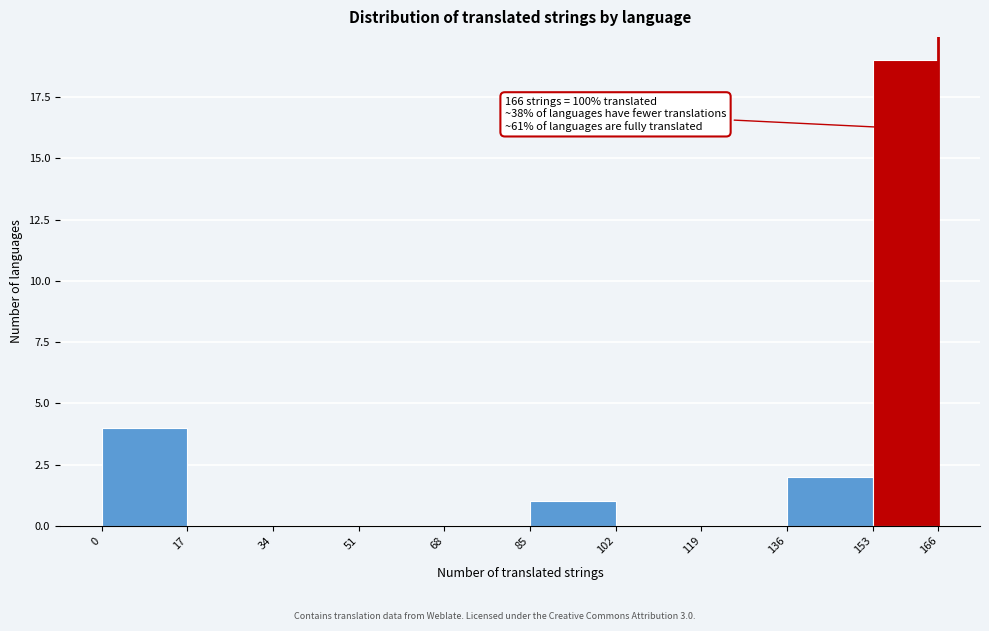

Over which range of the x-axis is the bar tallest?

153 to 166